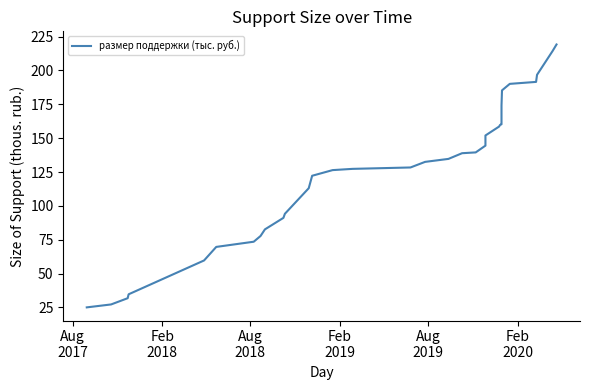

What is the average value?

127.8